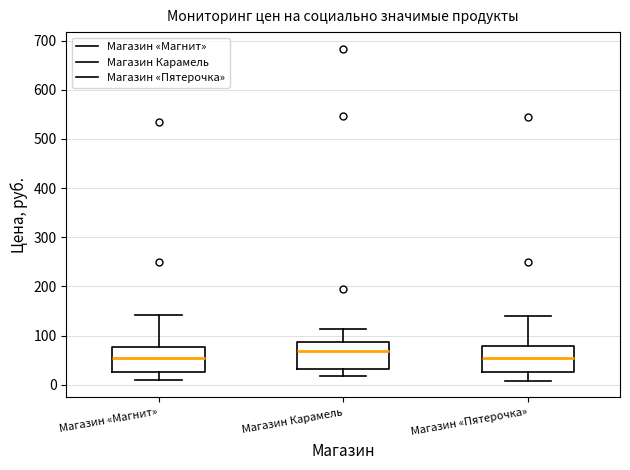

Where is the upper edge of the box for Магазин Карамель on the y-axis? The values are not printed on the chart, so give them approximately, as read against the axis.

90